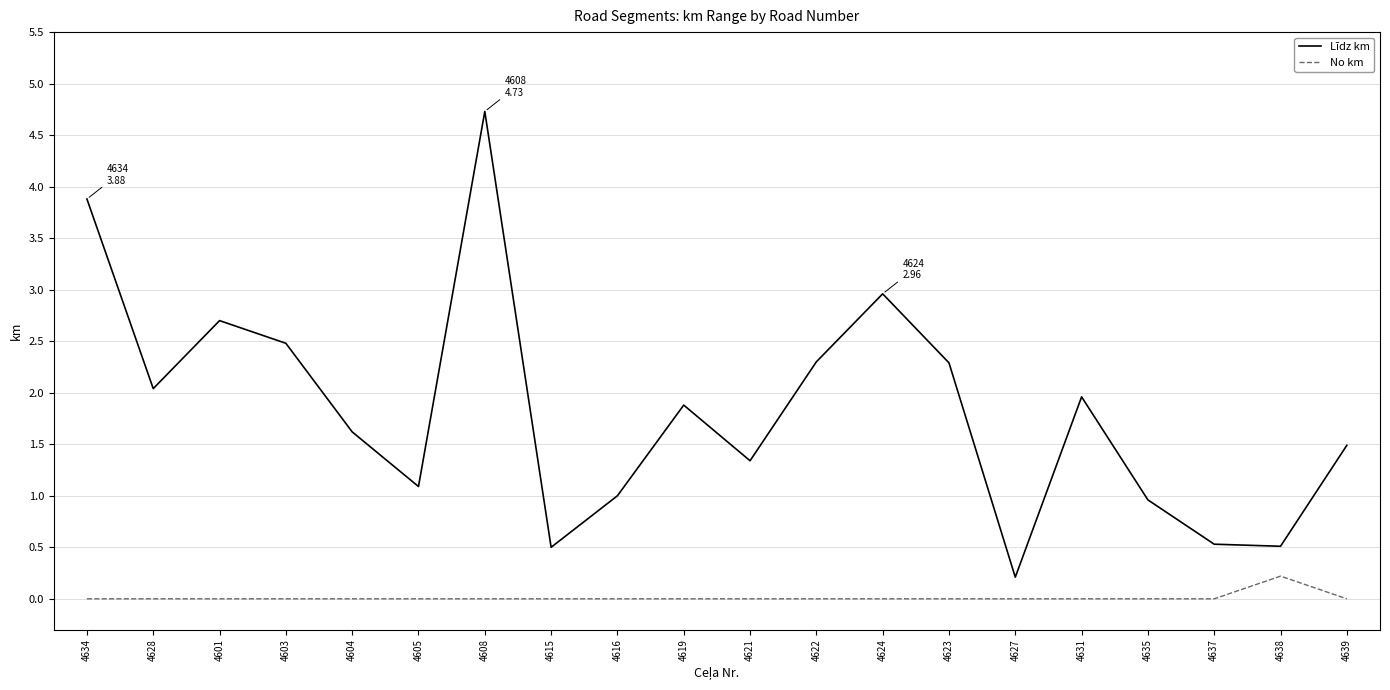

Is it true that Līdz km equals 6.3 at 4634?

False